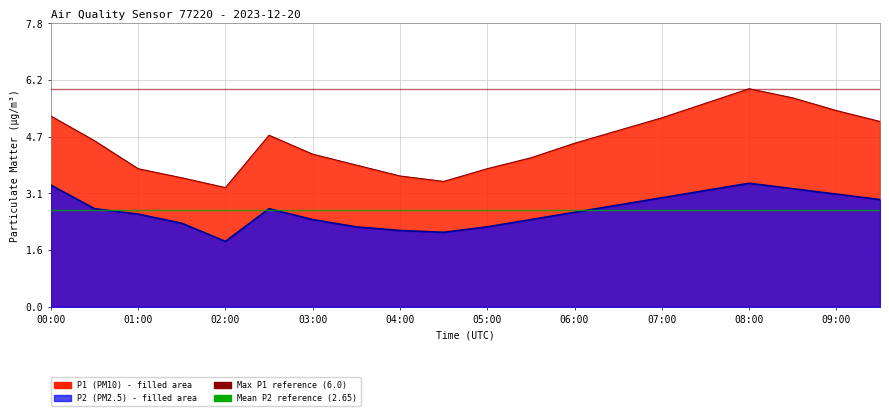

List the labels in order of P1 value, largest first.

08:00, 08:30, 07:30, 09:00, 00:00, 07:00, 09:30, 06:30, 02:30, 00:30, 06:00, 03:00, 05:30, 03:30, 01:00, 05:00, 04:00, 01:30, 04:30, 02:00